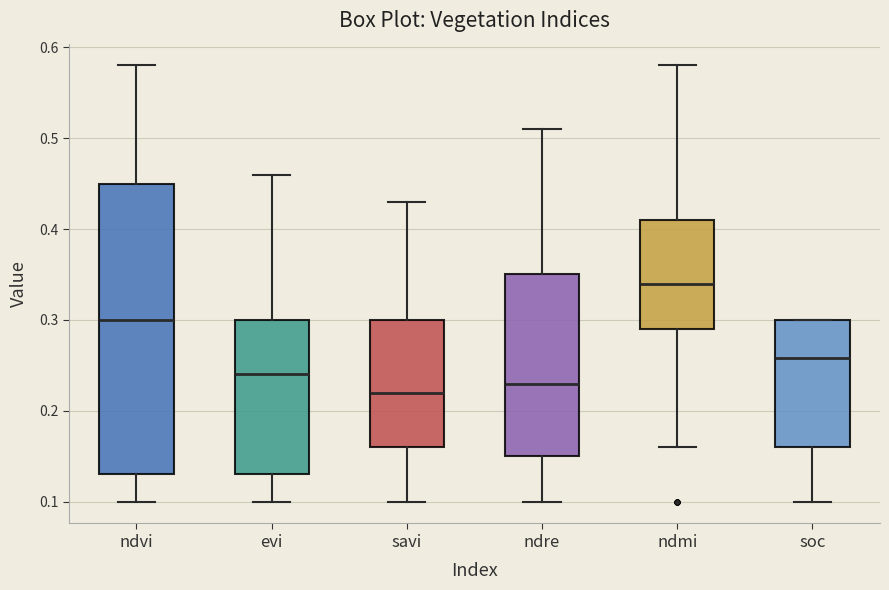

Reading left to right, read every box against the y-axis: the position of its median line, the range the box covers, and the ends of its whiskers. The values are not printed on the chart, so give them approximately, as read against the axis.

ndvi: median 0.30, box 0.13 to 0.45, whiskers 0.10 to 0.58
evi: median 0.24, box 0.13 to 0.30, whiskers 0.10 to 0.46
savi: median 0.22, box 0.16 to 0.30, whiskers 0.10 to 0.43
ndre: median 0.23, box 0.15 to 0.35, whiskers 0.10 to 0.51
ndmi: median 0.34, box 0.29 to 0.41, whiskers 0.16 to 0.58
soc: median 0.26, box 0.16 to 0.30, whiskers 0.10 to 0.30